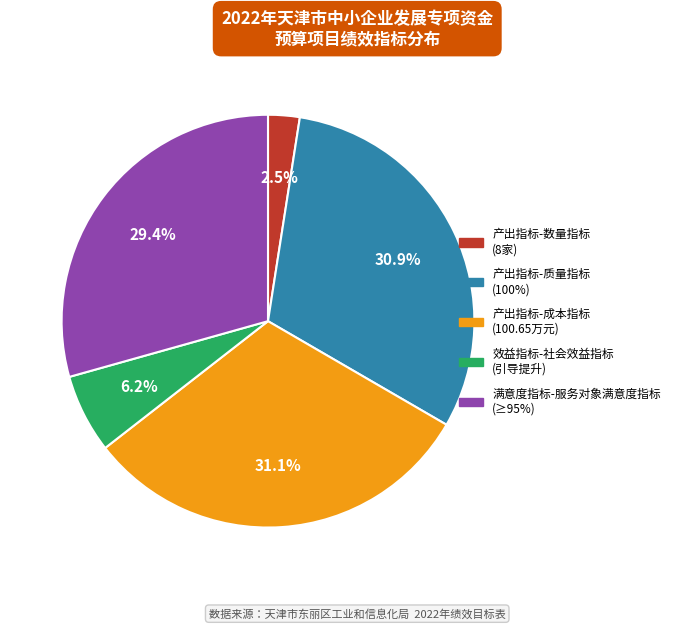

Is there any slice that represents more than half of the pie?

No